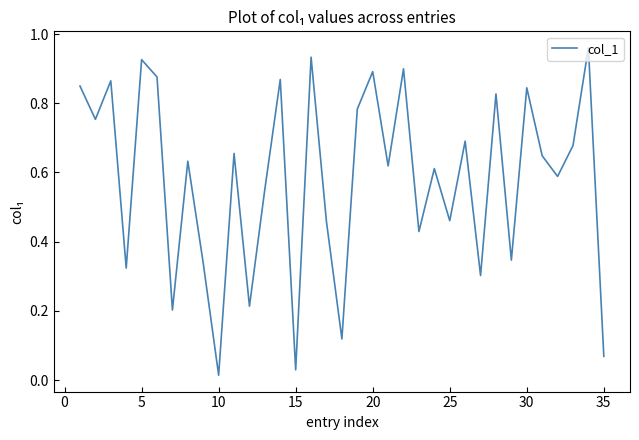

What is the greatest value displayed?

1.0